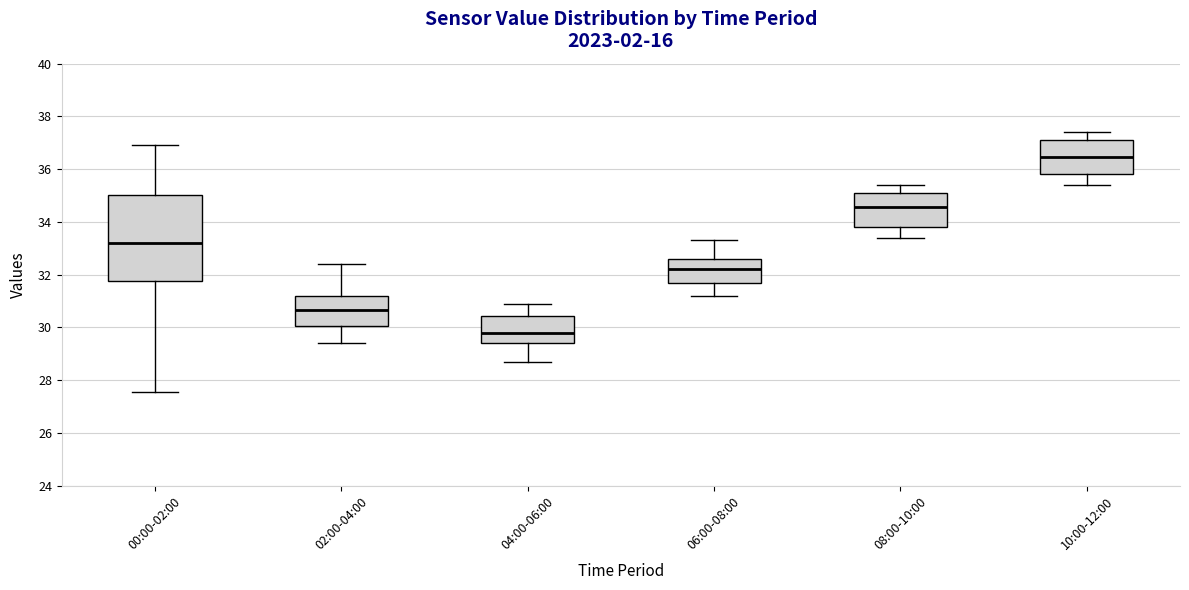

Where is the upper edge of the box for 04:00-06:00 on the y-axis? The values are not printed on the chart, so give them approximately, as read against the axis.

30.4